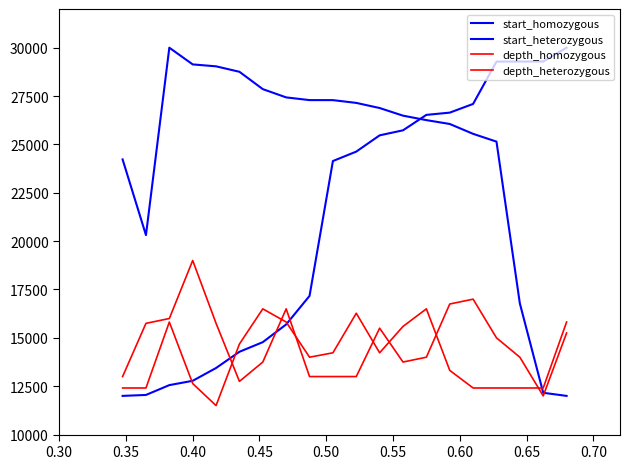

List the series in order of their peak value, lowest first.

depth_homozygous, depth_heterozygous, start_homozygous, start_heterozygous